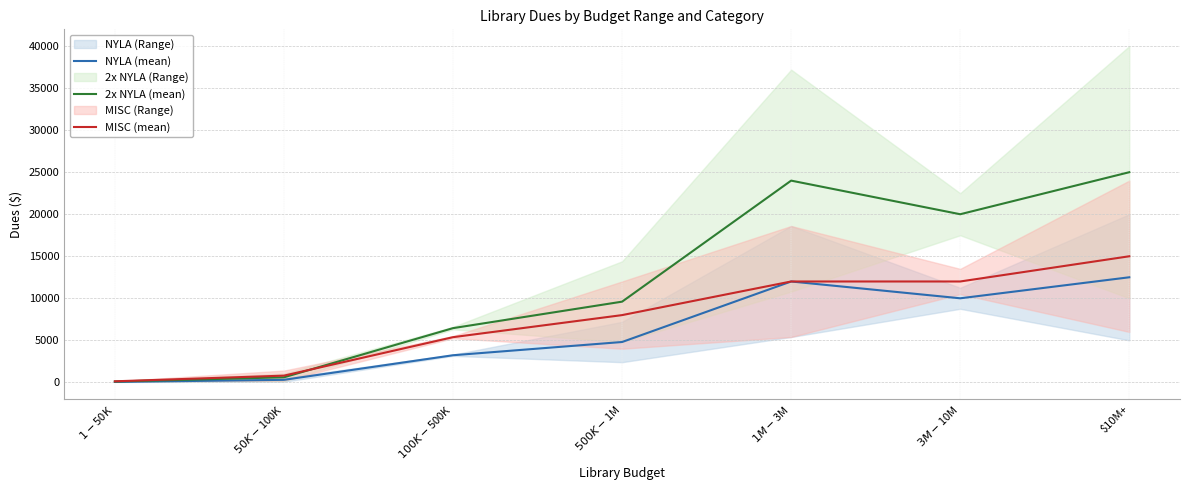

What is the label of the 5th point from the right?

$100K-$500K